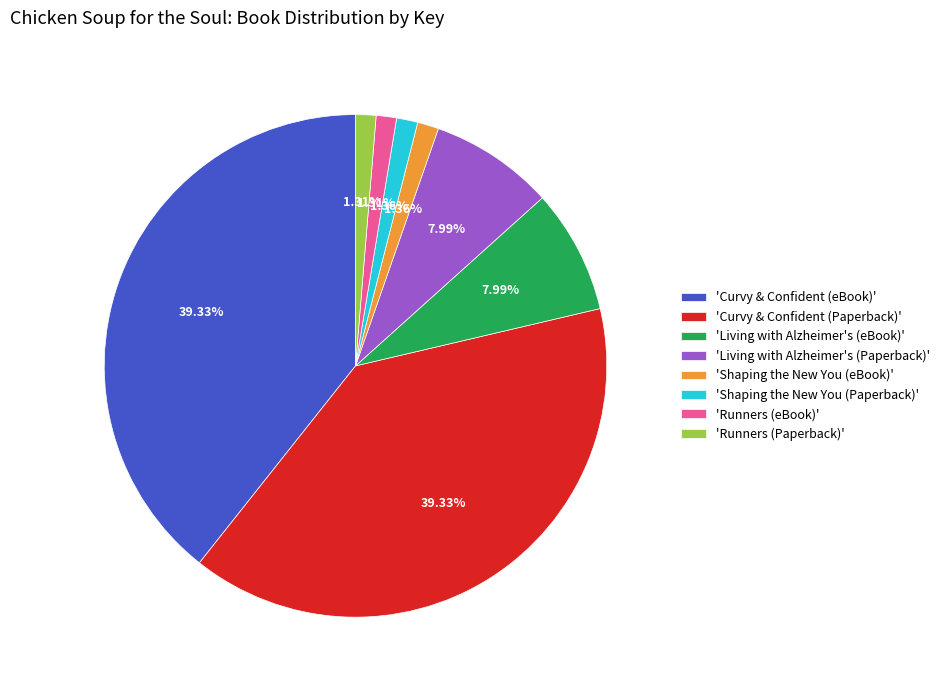

Count the number of slices in the pie.

8